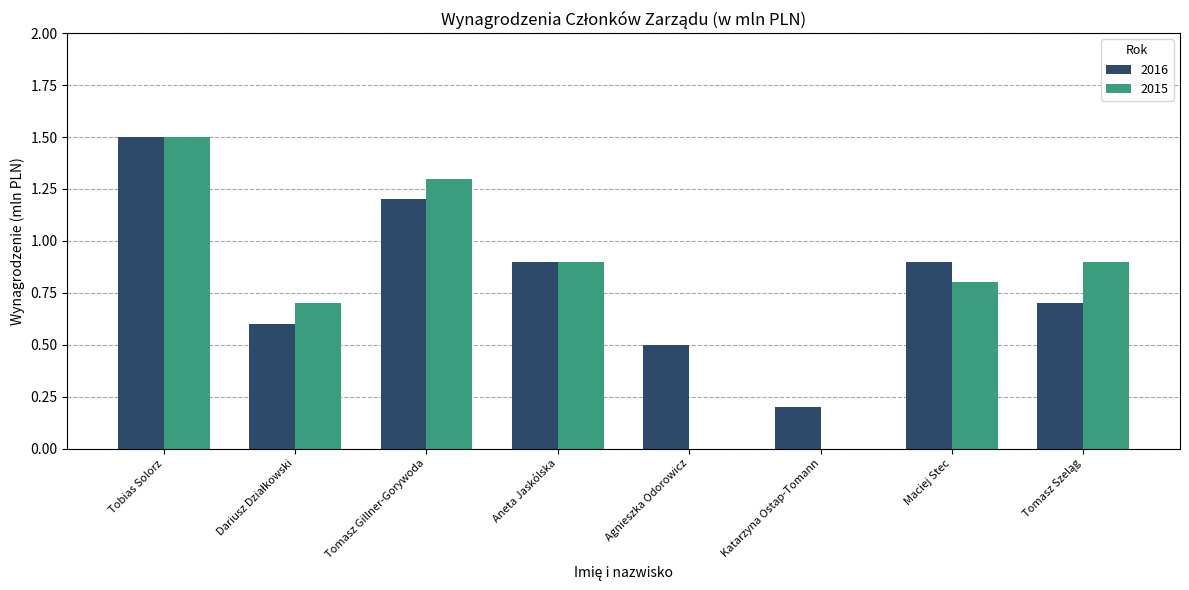

What is the average value of the 2015 series?

0.8